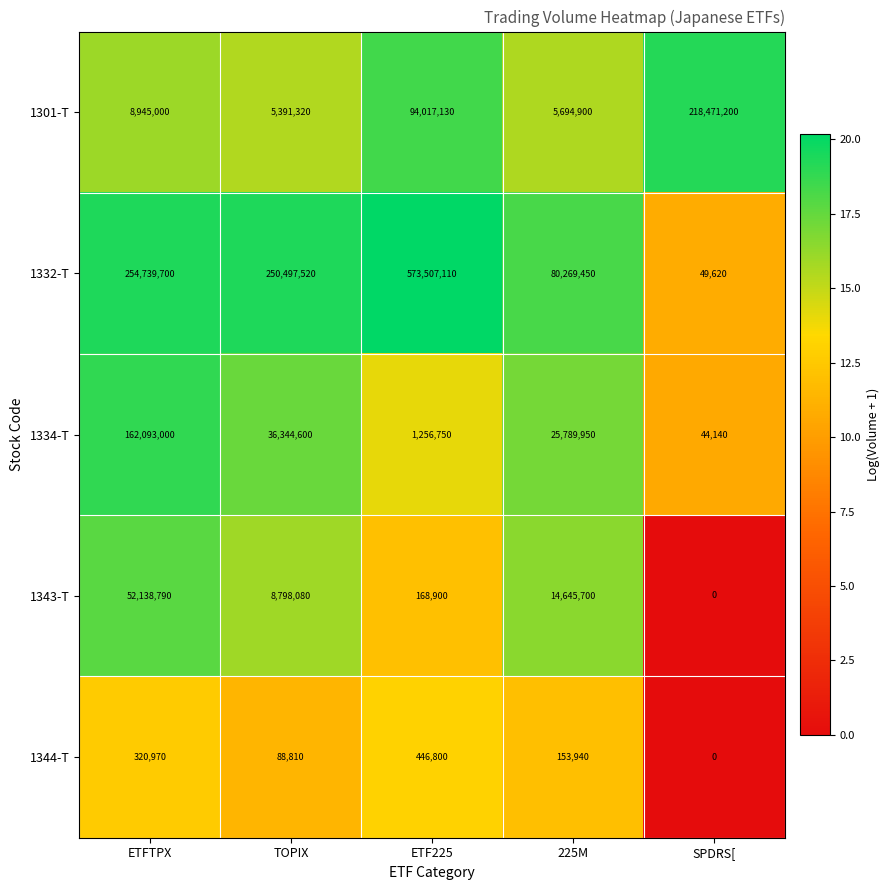

At which label does 1344-T first exceed 153940?

ETFTPX